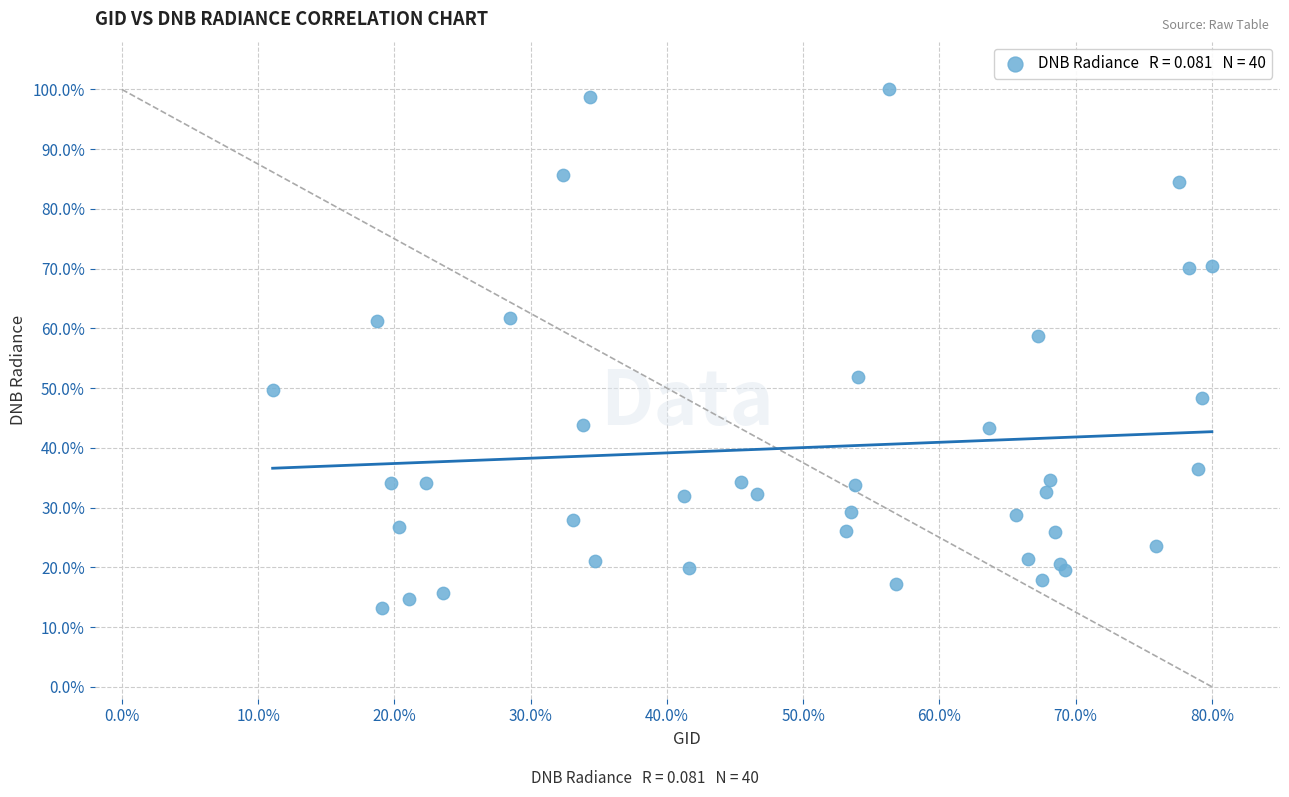

What Y value in the scatter plot is closest to 56?

58.7